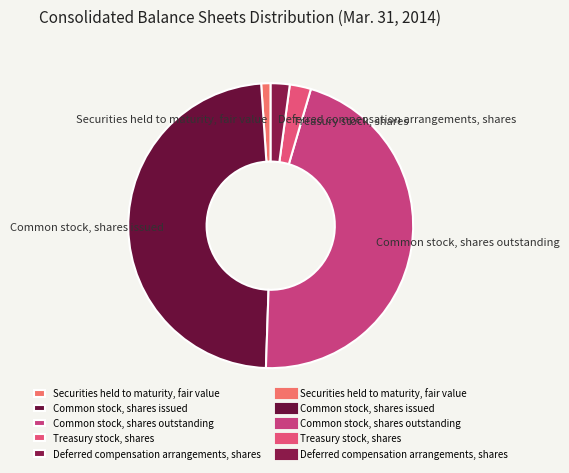

Is there any slice that represents more than half of the pie?

No